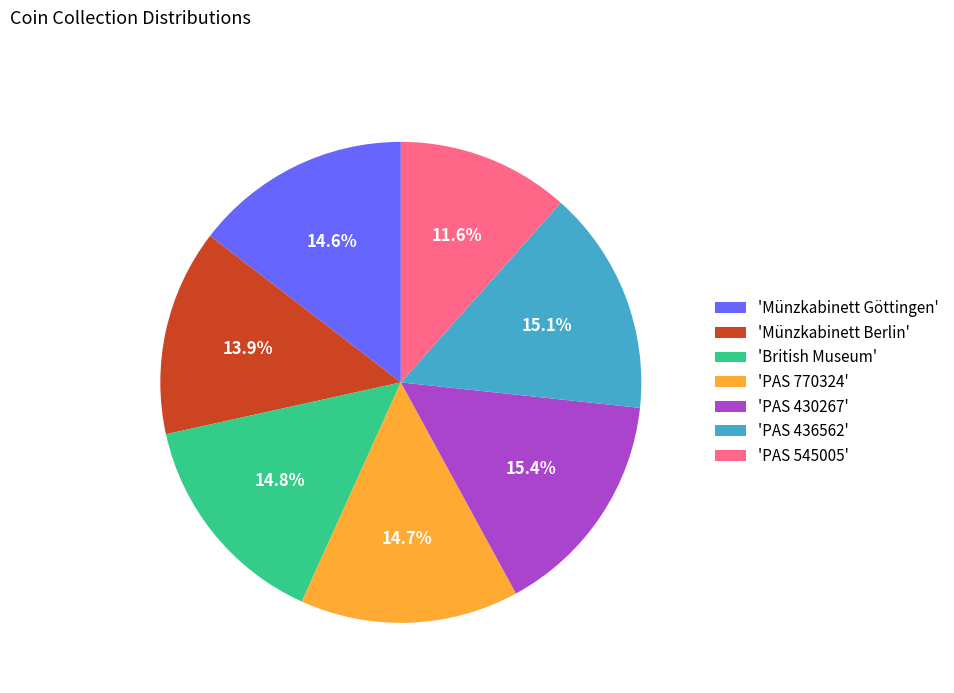

Is 'PAS 436562' the majority of the pie?

No